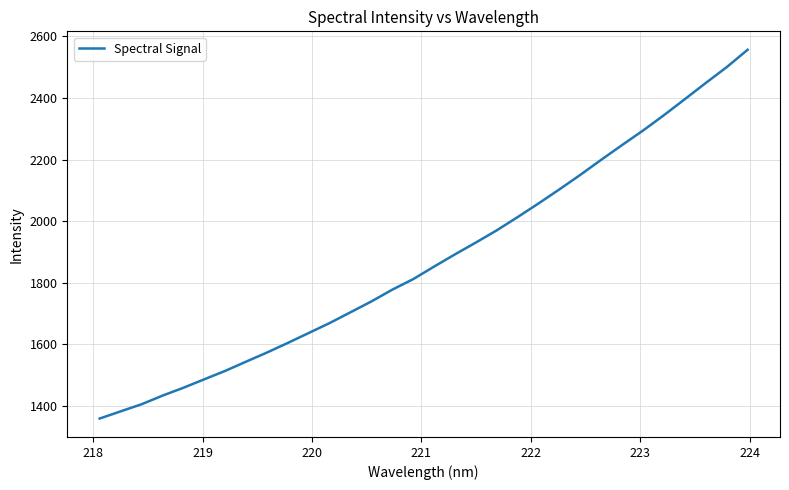

What is the smallest value displayed?

1358.3